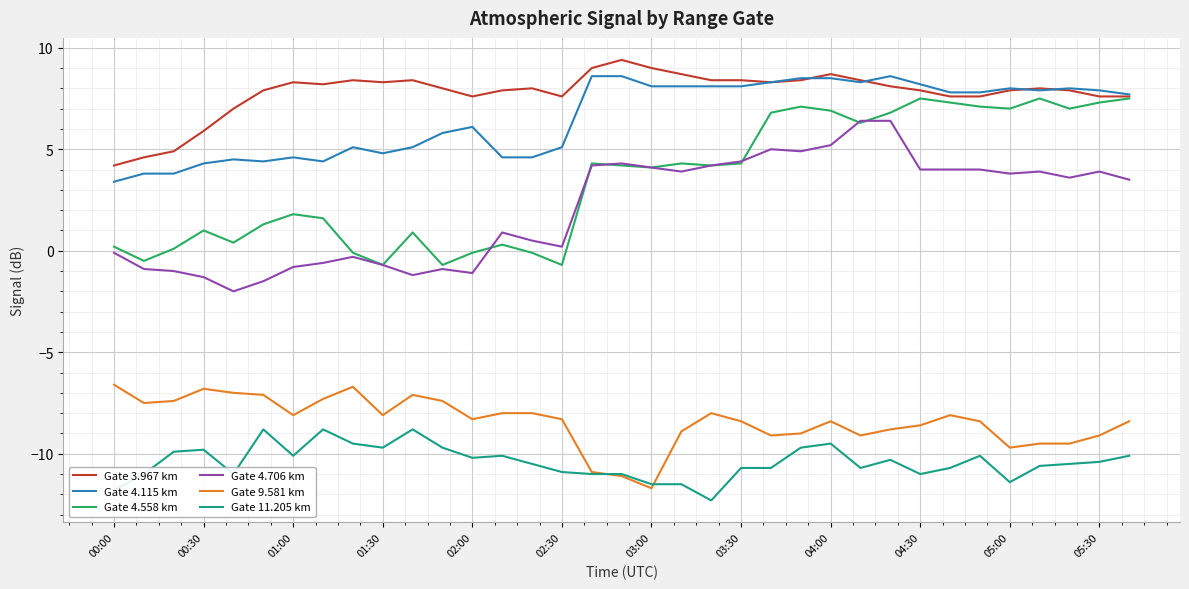

How many values in the Gate 11.205 km series exceed -10?

10